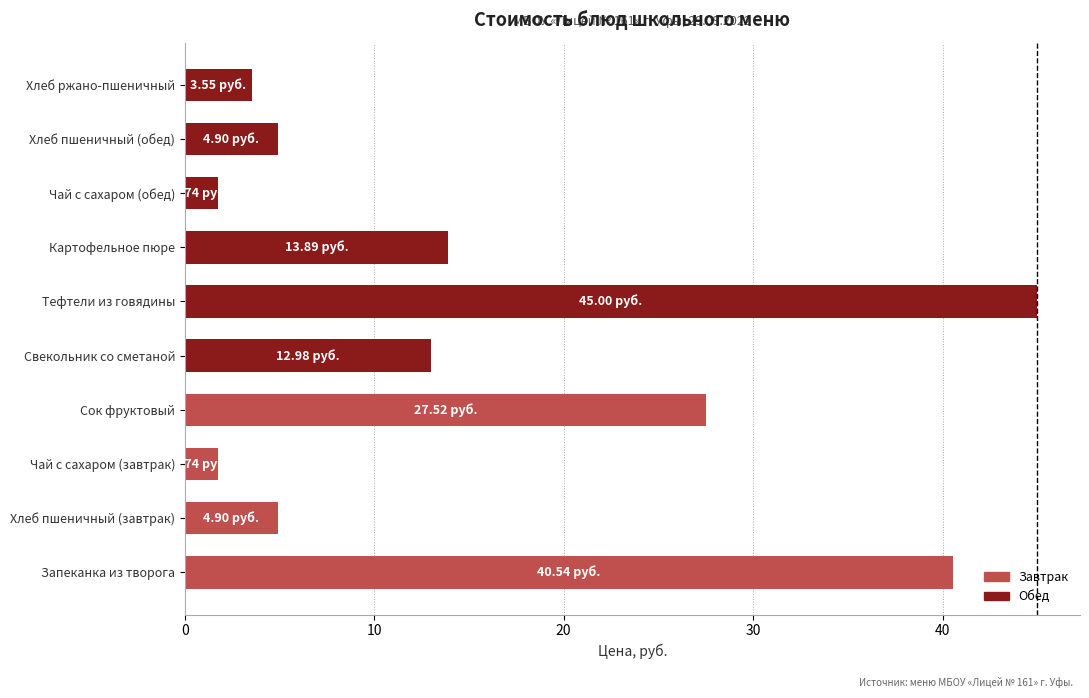

What is the ratio of the value at Тефтели из говядины to the value at Чай с сахаром (обед)?

25.9